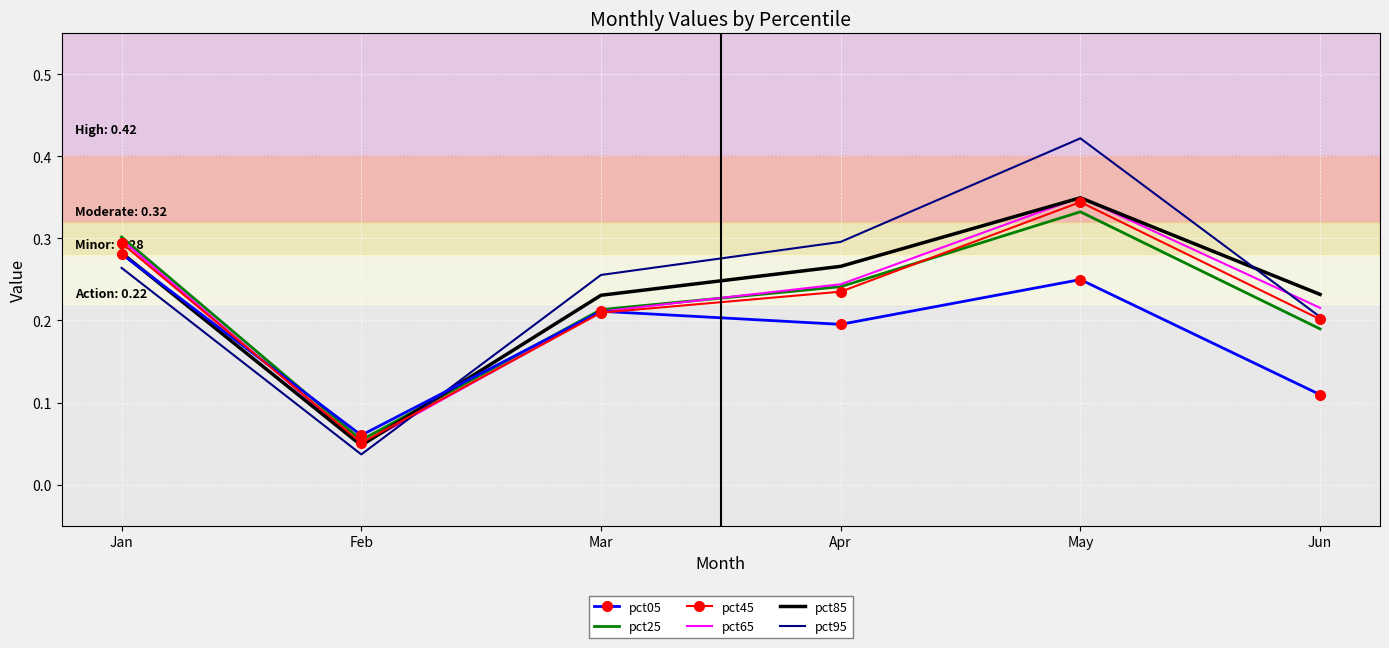

List the labels in order of pct05 value, largest first.

Jan, May, Mar, Apr, Jun, Feb